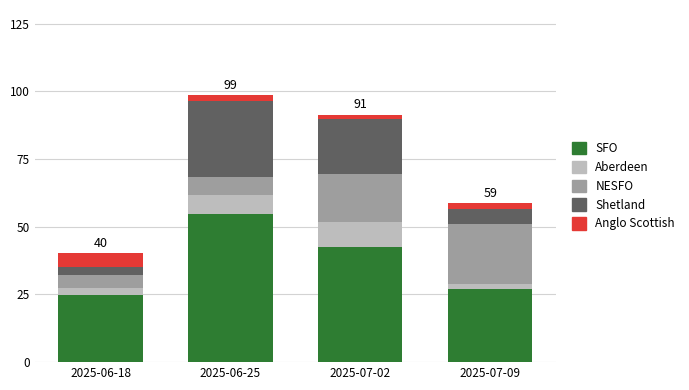

What is the difference between the second highest and second lowest values in the SFO series?

15.6